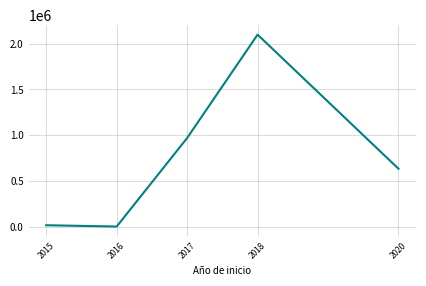

What is the approximate value at 2016?

5700.0